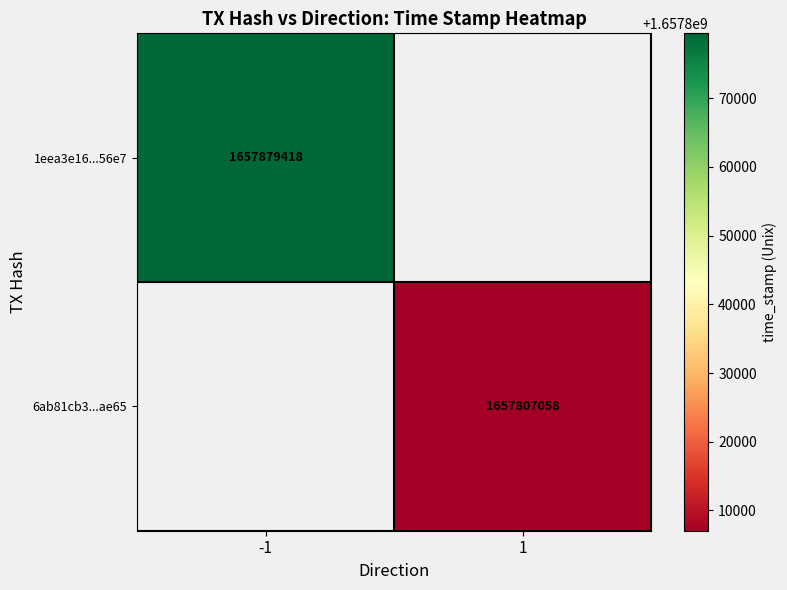

True or false: 6ab81cb3...ae65 has a value of 996496129 at 1.

False